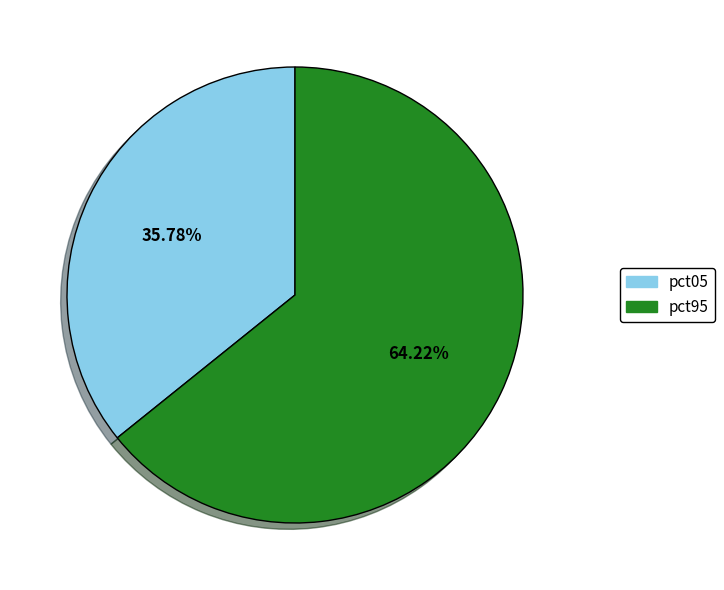

Is there a majority slice in this chart?

Yes